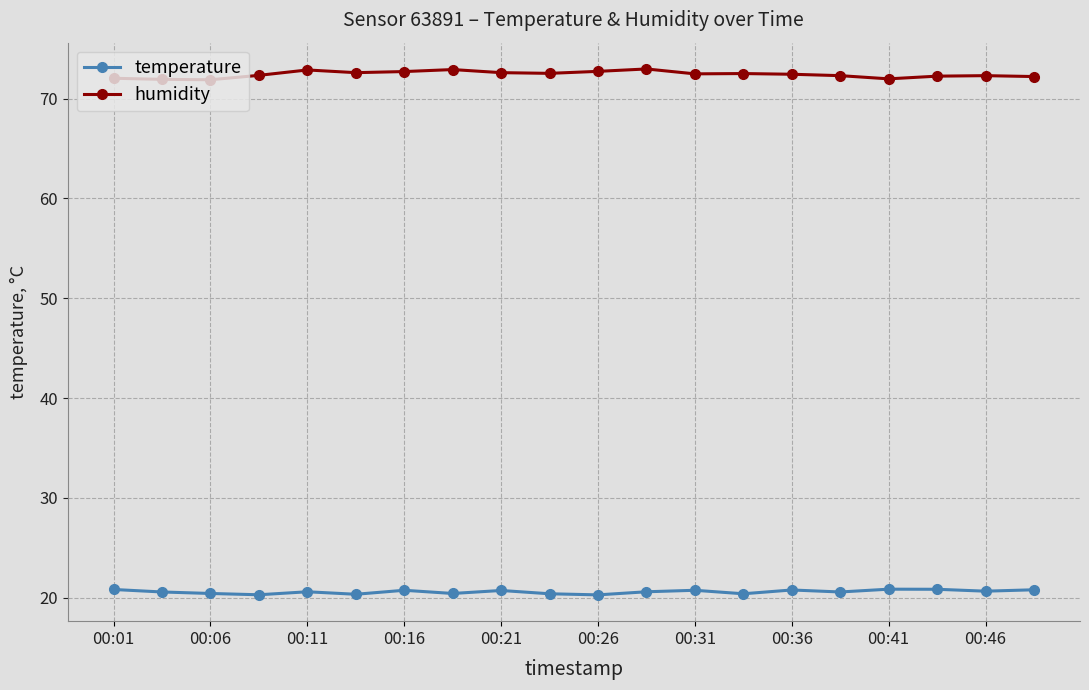

How many series are shown in this chart?

2